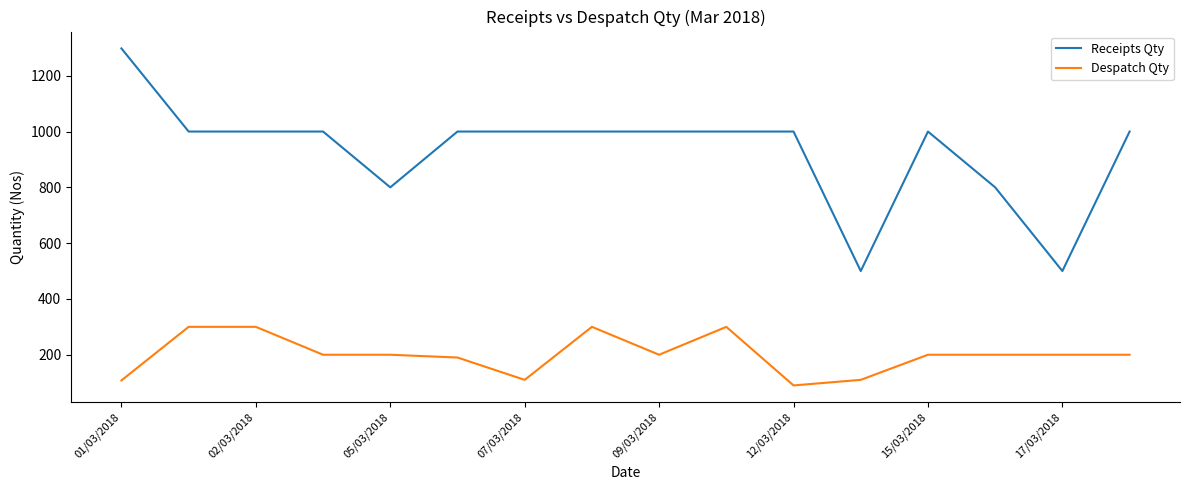

Rank the series by their average value, from lowest to highest.

Despatch Qty, Receipts Qty